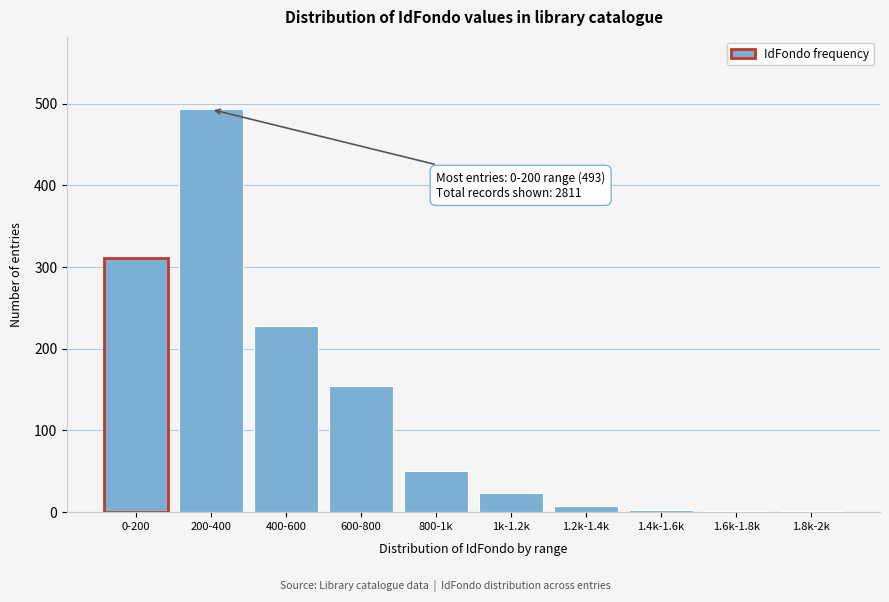

Which label corresponds to the largest value in the chart?

200-400